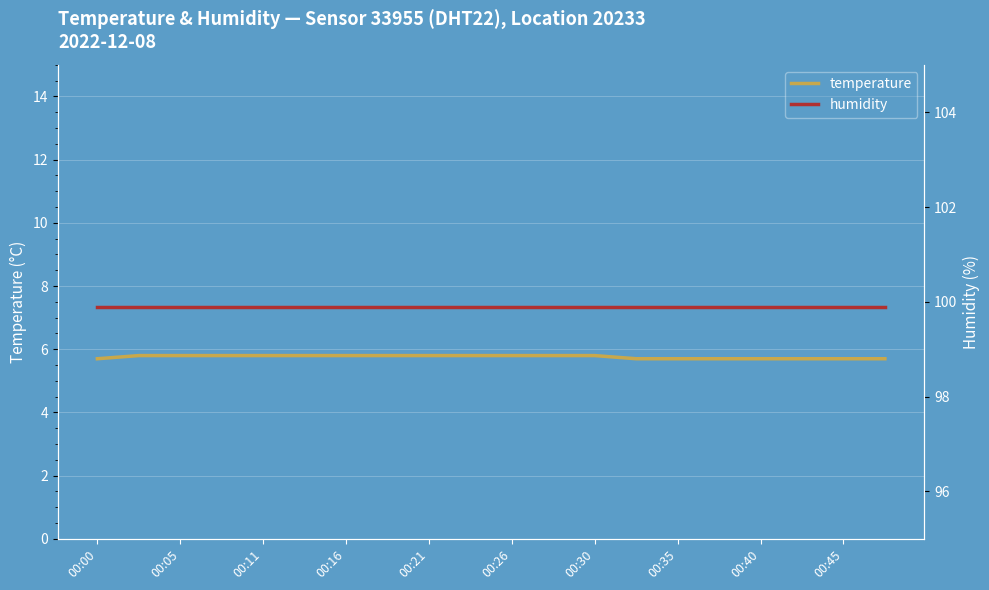

What is the lowest value of the temperature series?

5.7